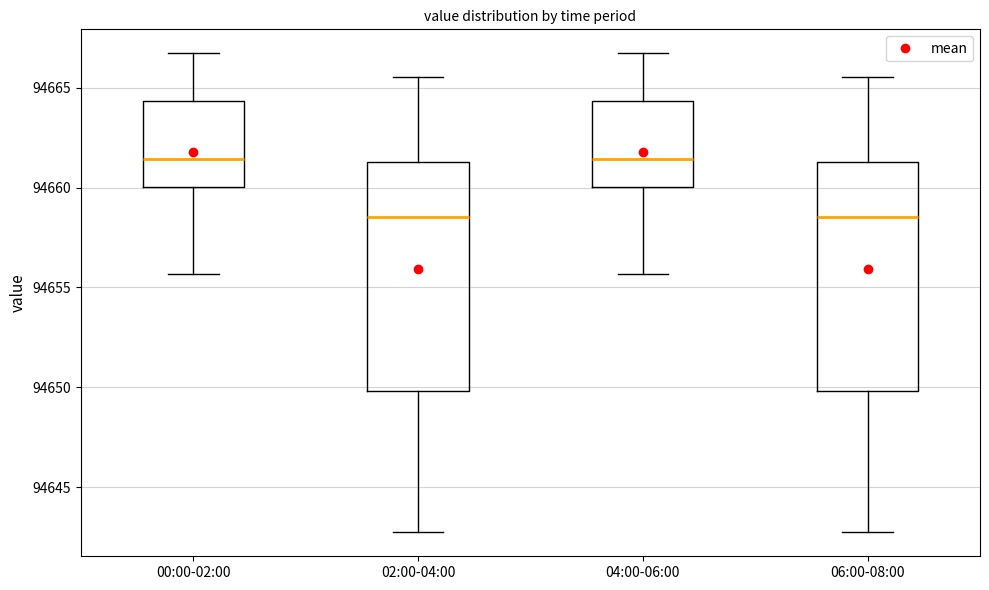

Where is the upper edge of the box for 06:00-08:00 on the y-axis? The values are not printed on the chart, so give them approximately, as read against the axis.

94661.5